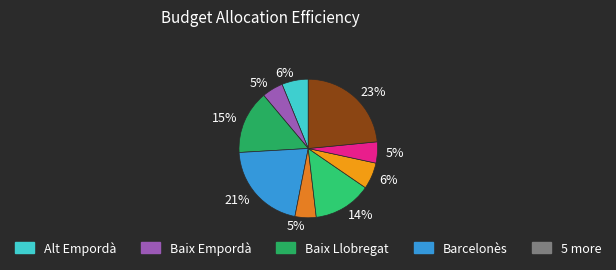

Rank the categories by value from lowest to highest.

Baix Empordà, Gironès, Selva, Alt Empordà, Segrià, Maresme, Baix Llobregat, Barcelonès, Vallès Occidental